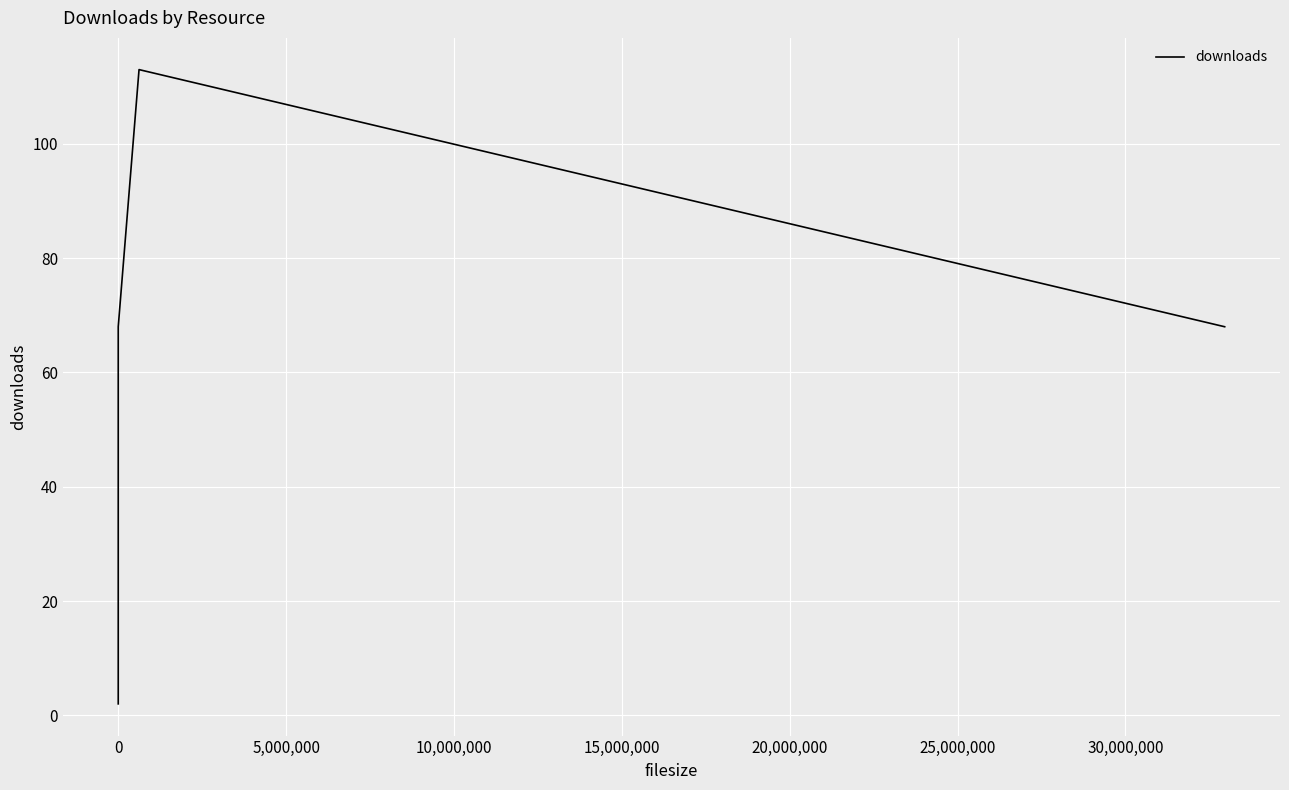

How many values are below 68?

1